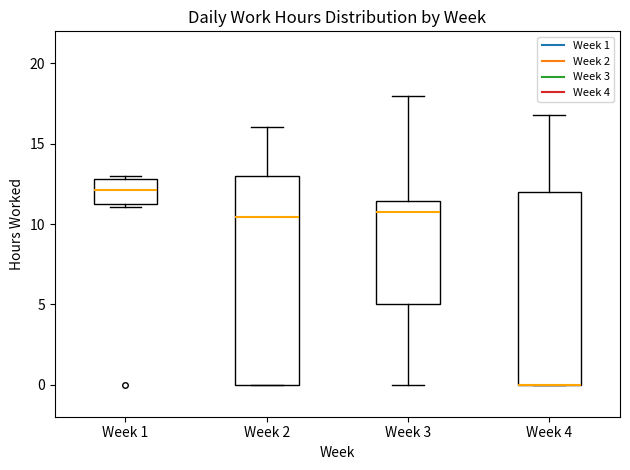

Comparing the boxes themselves (not the whiskers), which one is the tallest?

Week 2